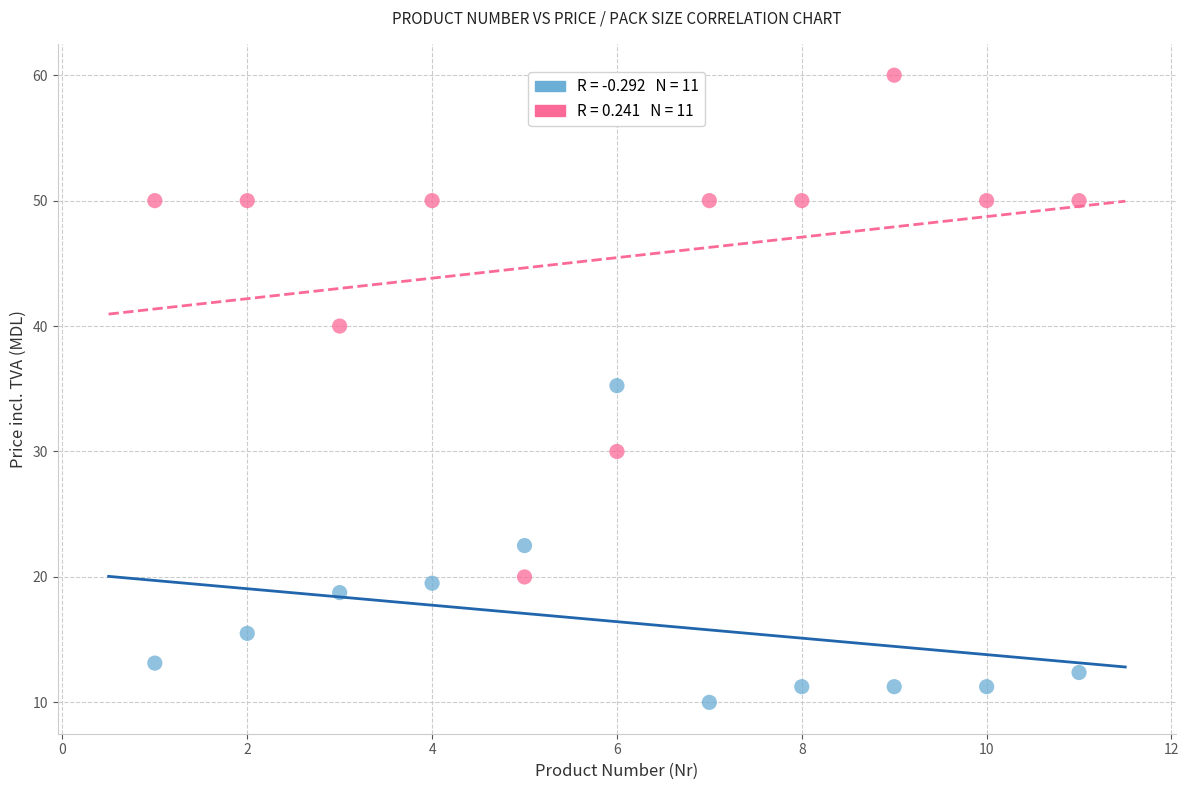

Across all data points, what is the range of X values (max minus min)?

10.0